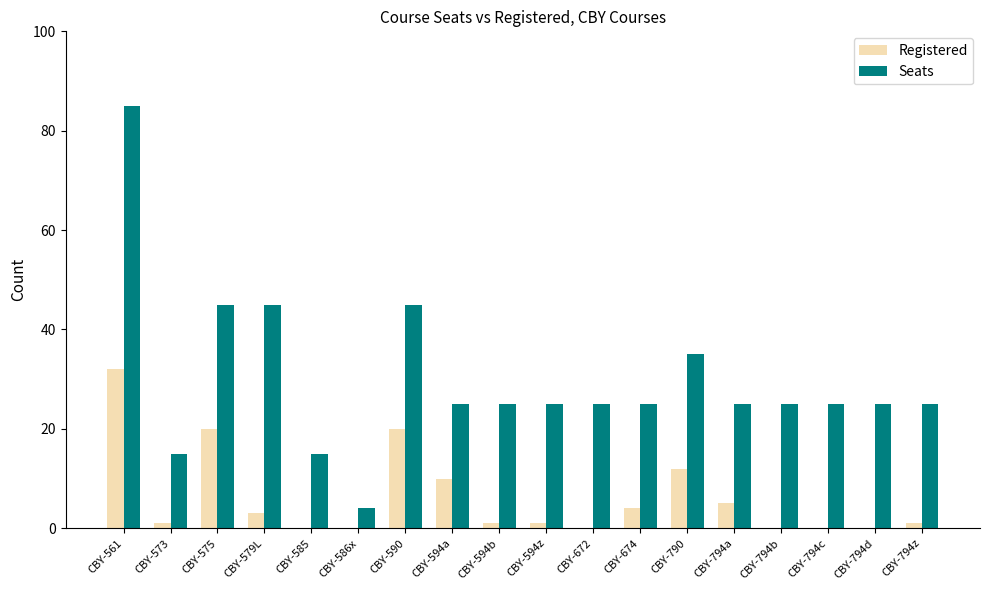

How many data points does each series have?

18